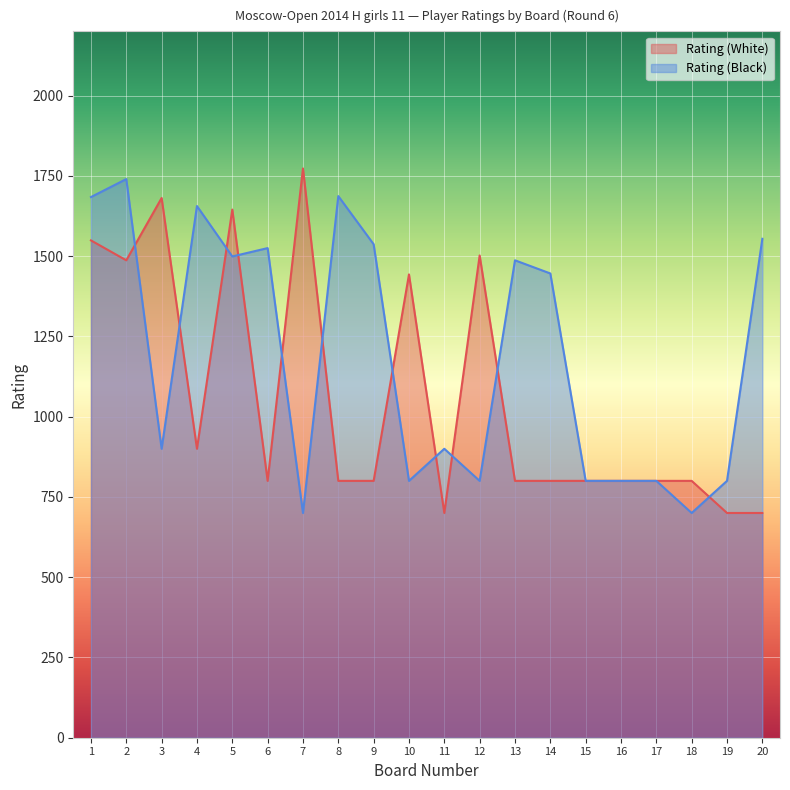

Between which two adjacent categories do Rating (Black) and Rating (White) first intersect?

2 and 3